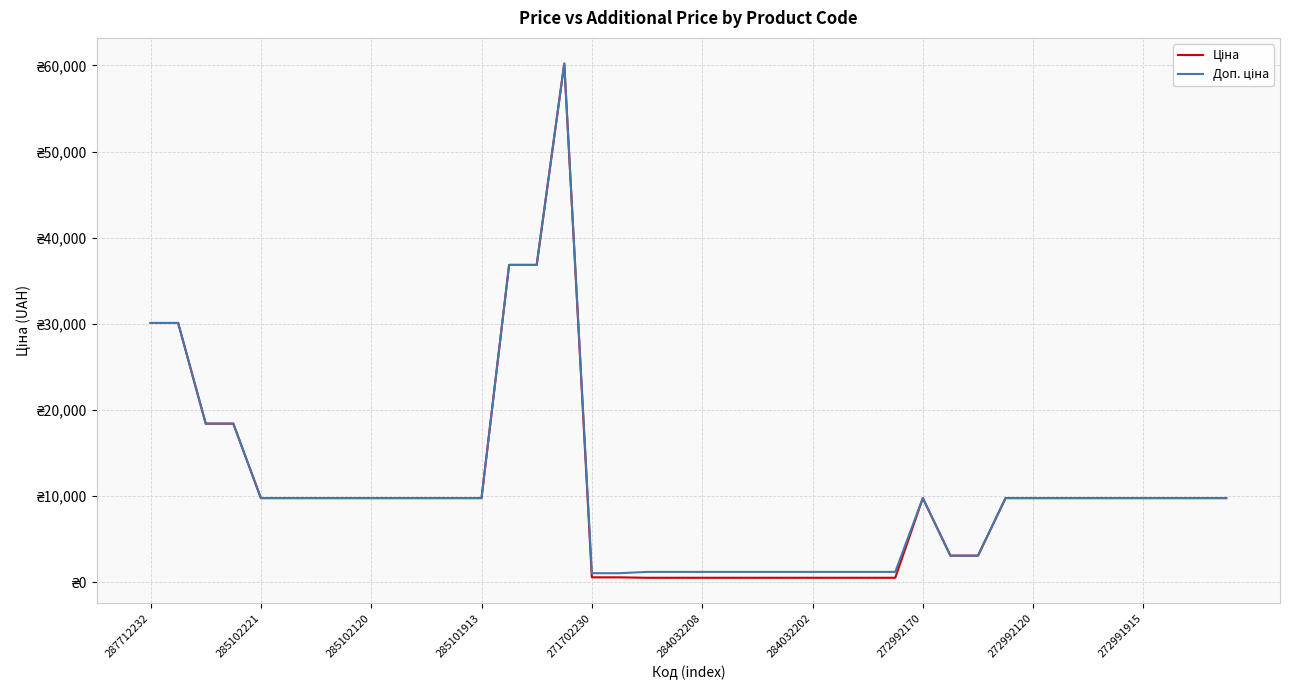

Is this an area chart (filled region under the line)?

No